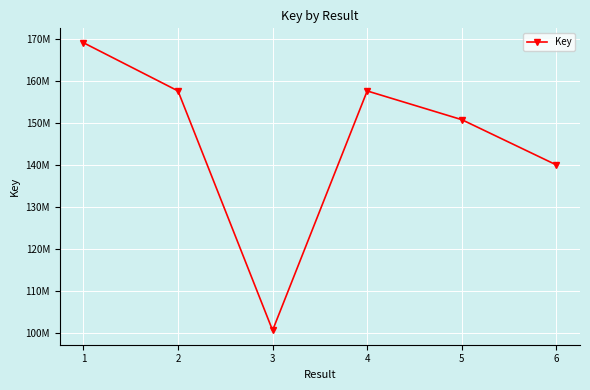

What is the change in value from 1 to 4?

-11490913